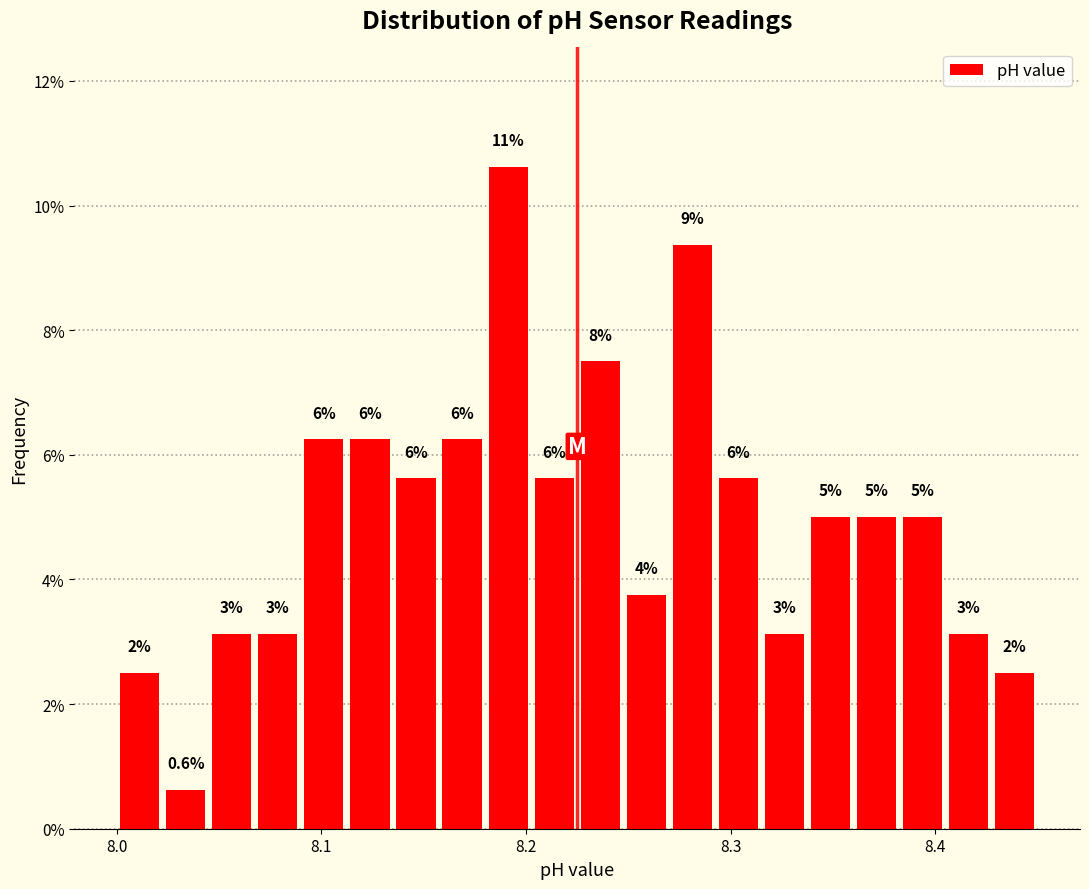

Around what value on the x-axis is the tallest bar? Give the approximate position of its centre, as read against the axis.

8.19